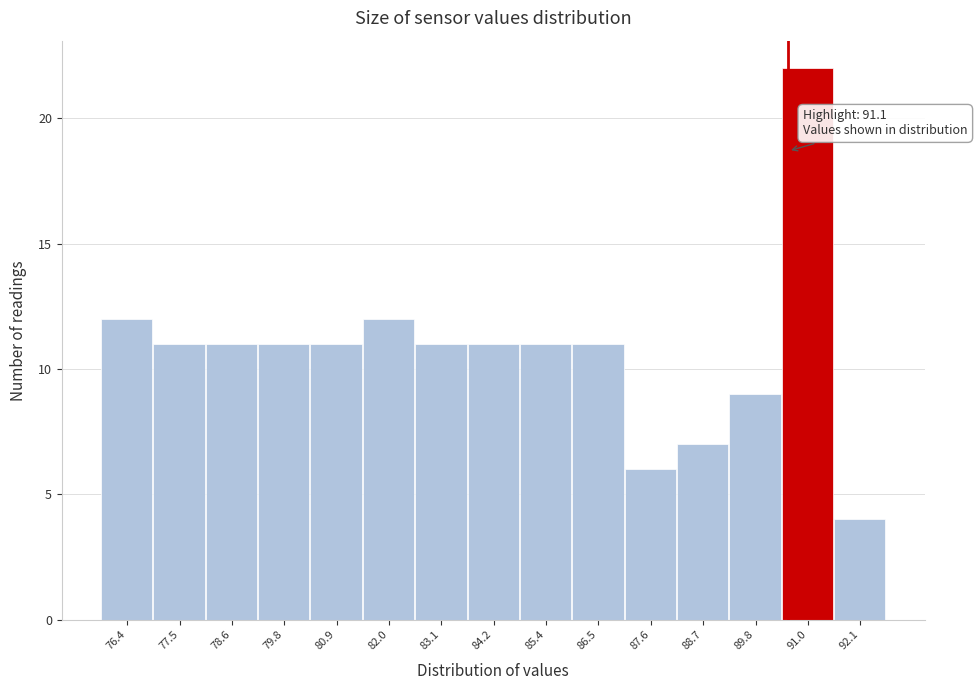

Reading right to left, list all the values displayed in this chart.

4	22	9	7	6	11	11	11	11	12	11	11	11	11	12